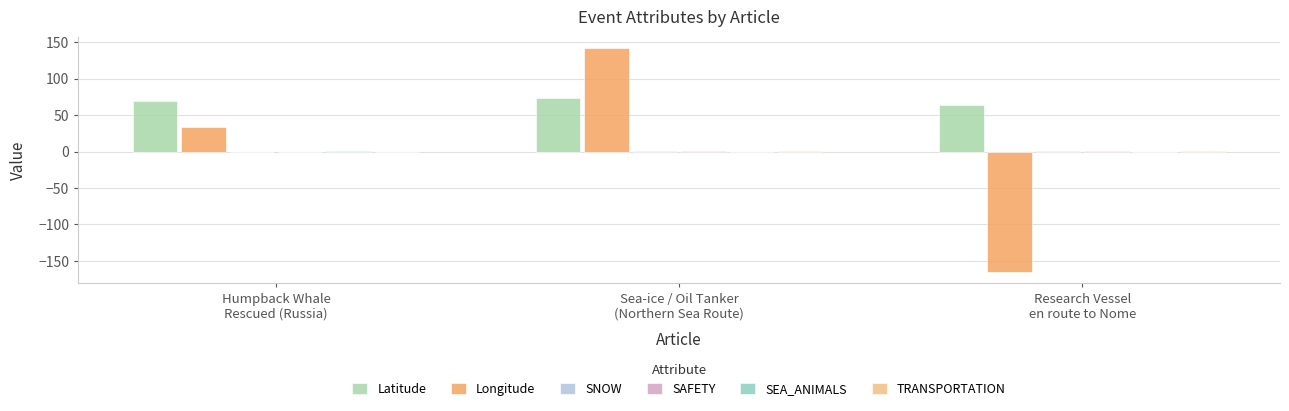

How many series are shown in this chart?

6